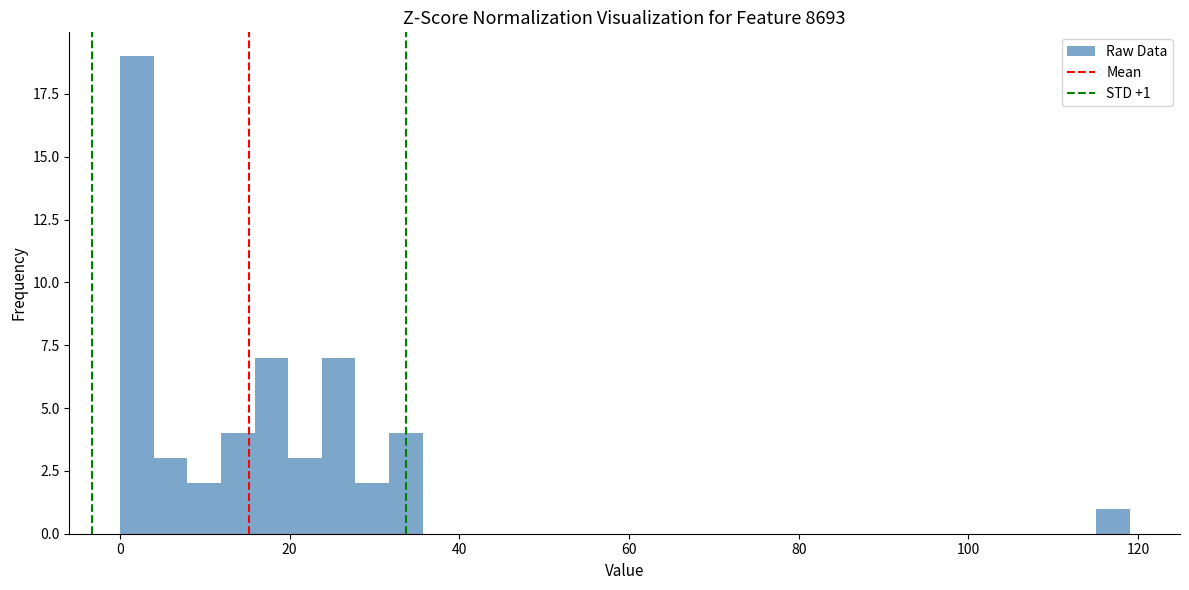

Around what value on the x-axis is the tallest bar? Give the approximate position of its centre, as read against the axis.

2